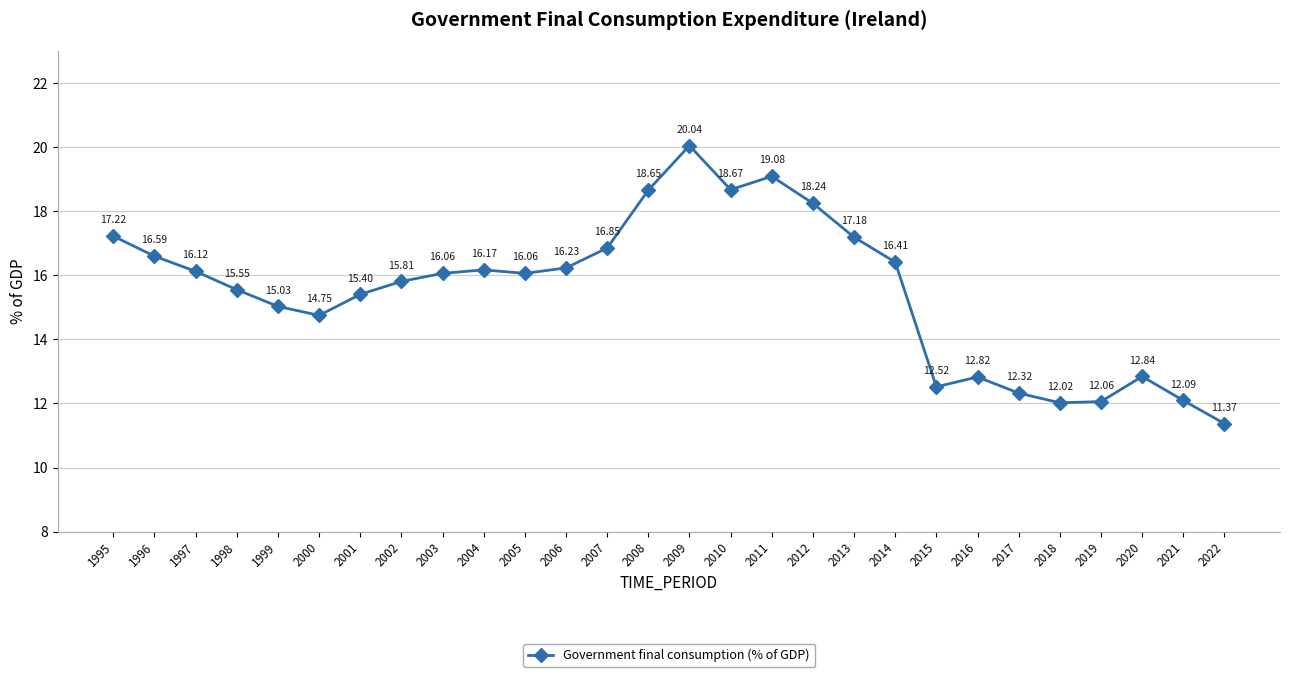

What value does the data have at 2013?

17.2